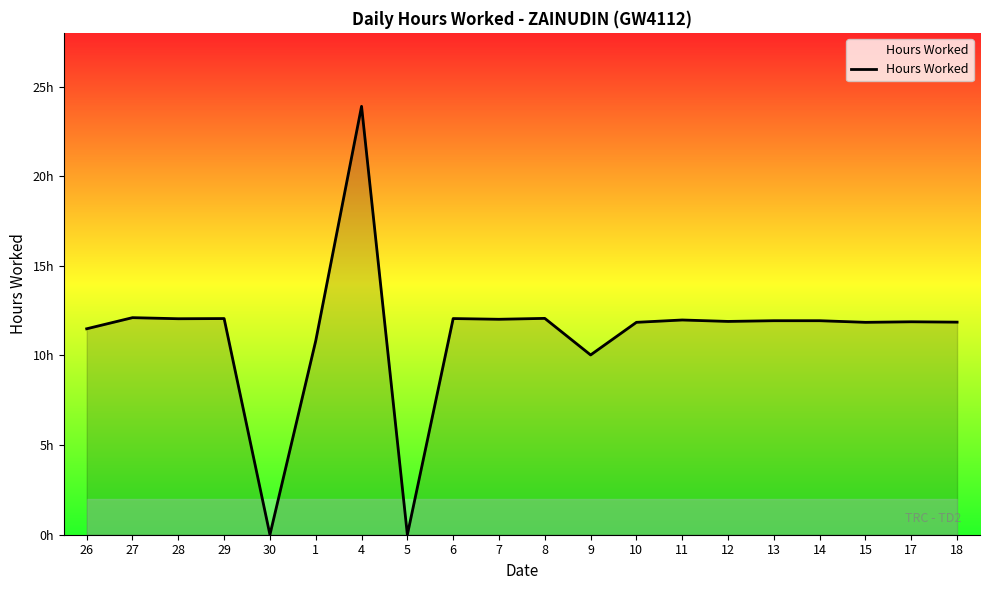

Where is the data nearest to the value 11?

1